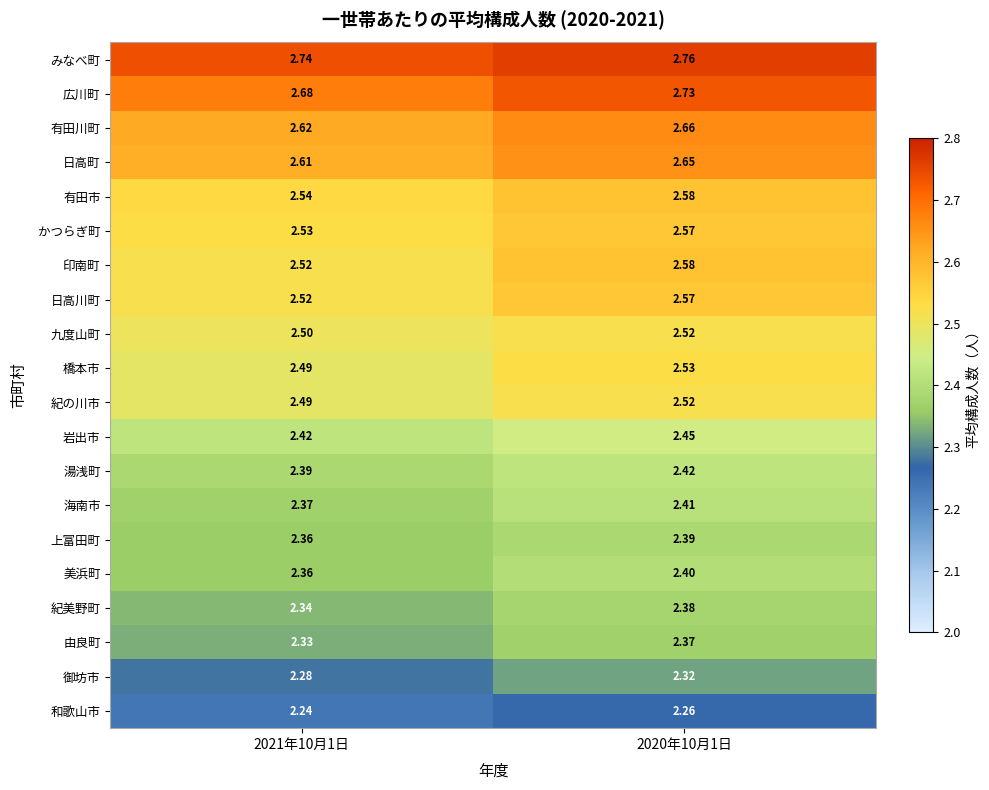

Which series has the largest total across all categories?

みなべ町